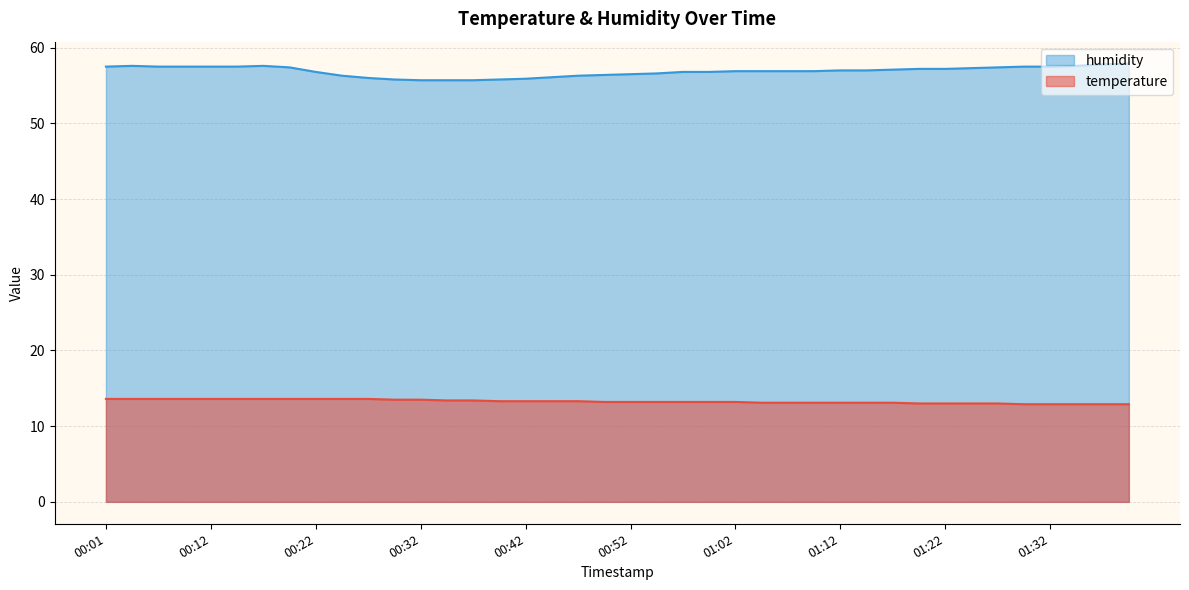

True or false: temperature has a value of 4.1 at 01:20.

False